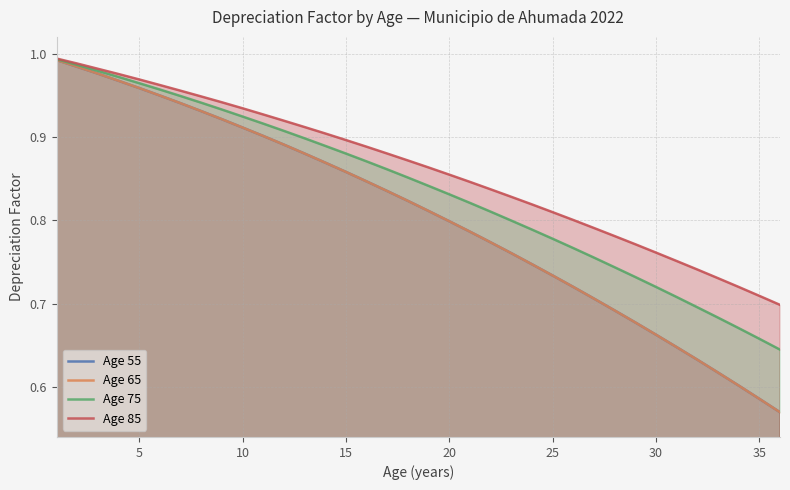

True or false: Age 65 and Age 75 cross at least once.

False